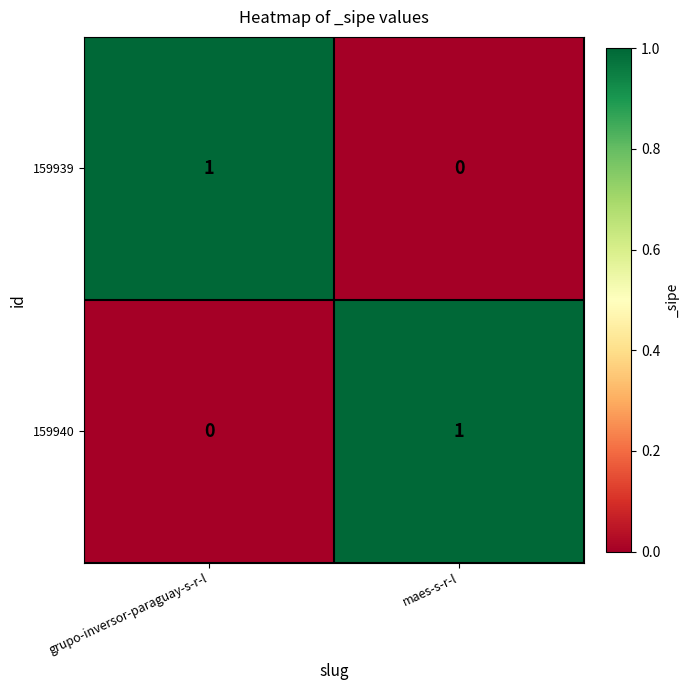

At which label does 159939 reach its minimum?

maes-s-r-l